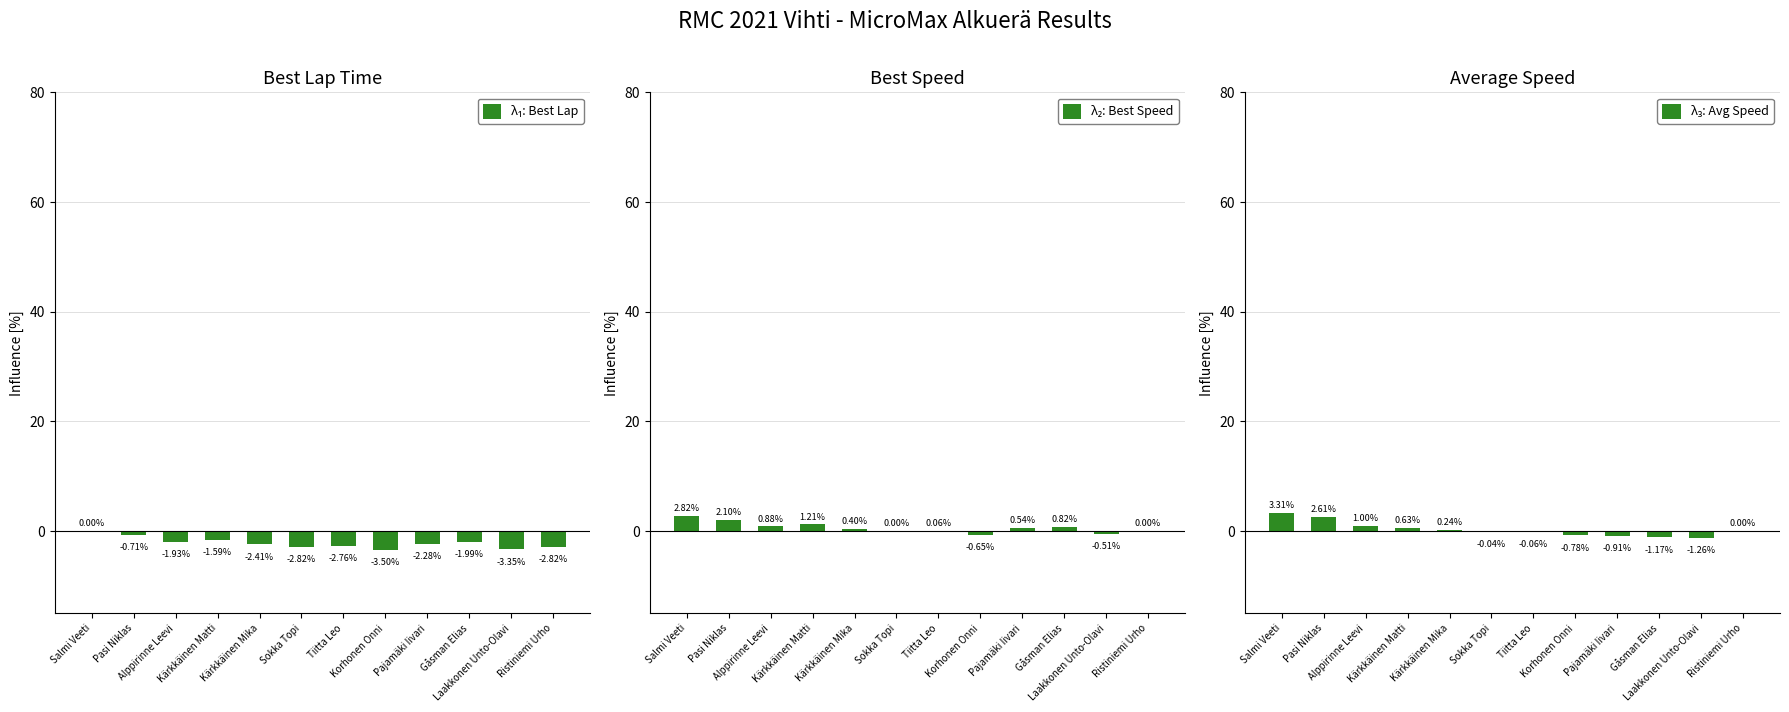

Between Kärkkäinen Mika and Ristiniemi Urho, which series saw the biggest shift?

λ₁: Best Lap